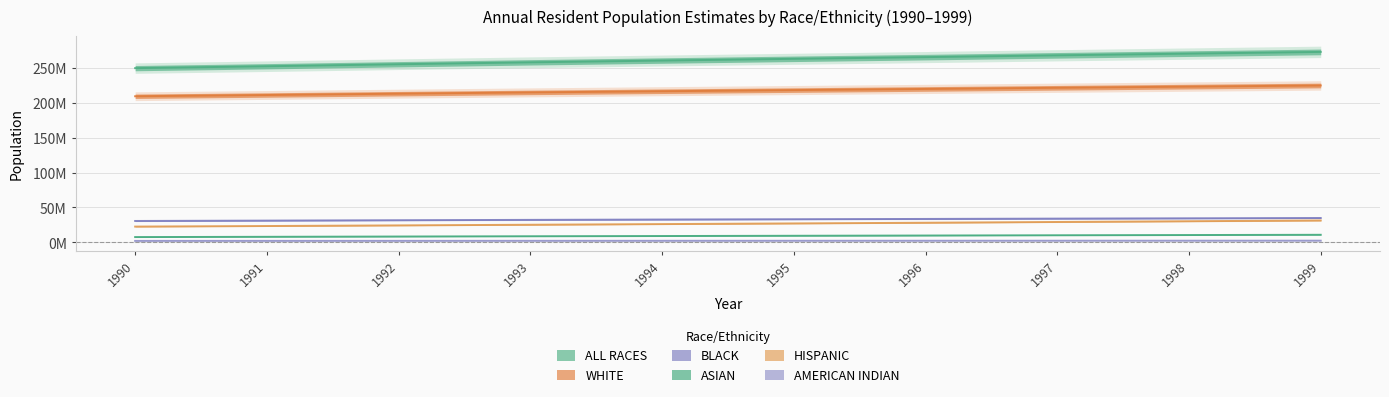

What is the lowest value of the ASIAN series?

7564000